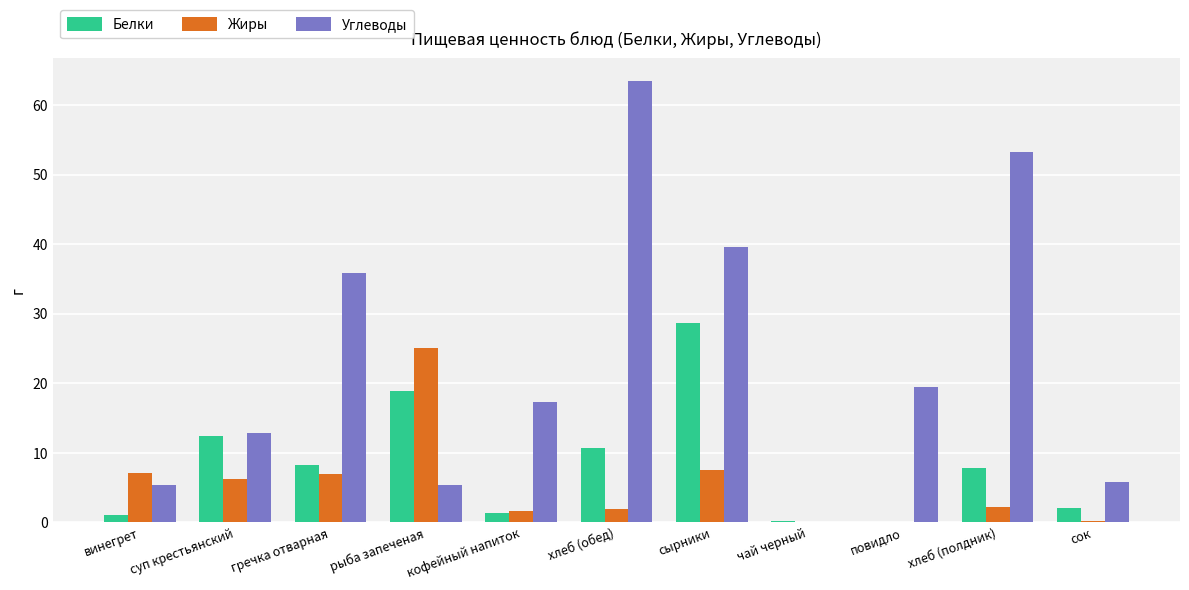

Read the Белки value at суп крестьянский.

12.4